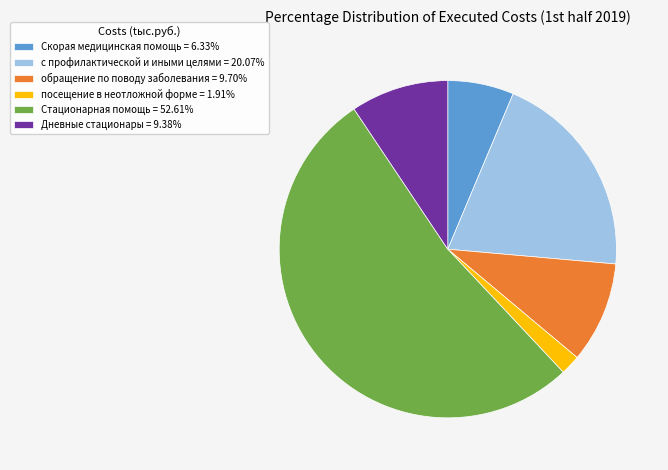

Which category has the smallest portion of the pie?

посещение в неотложной форме